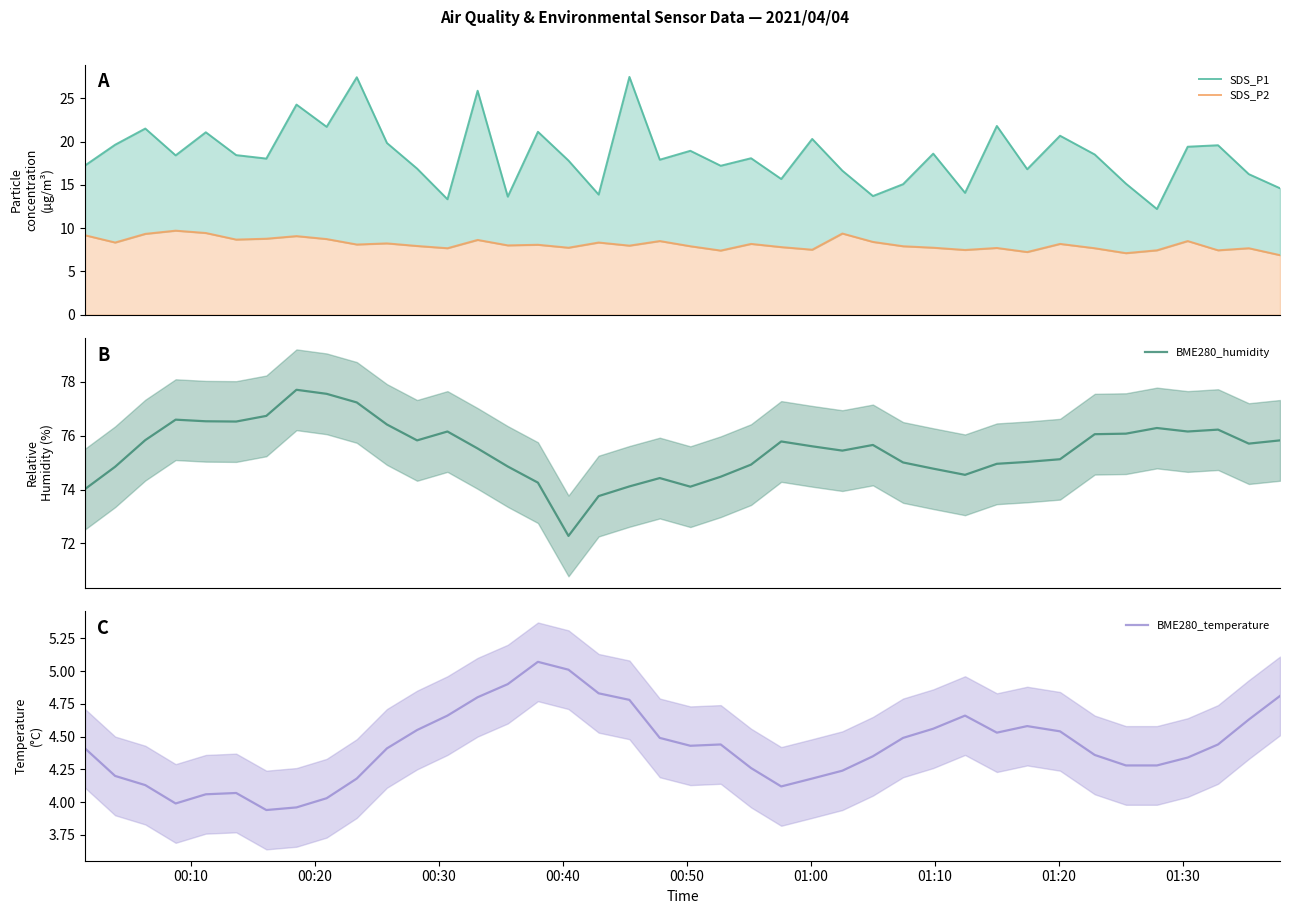

What is the highest value of the BME280_humidity series?

77.7